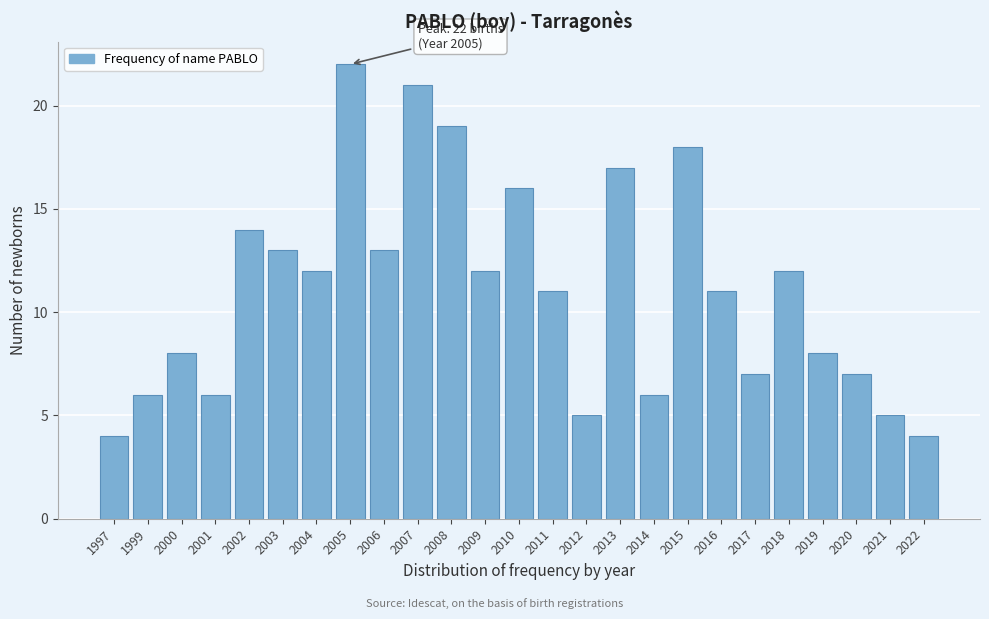

Reading left to right, list all the values displayed in this chart.

1997=4	1999=6	2000=8	2001=6	2002=14	2003=13	2004=12	2005=22	2006=13	2007=21	2008=19	2009=12	2010=16	2011=11	2012=5	2013=17	2014=6	2015=18	2016=11	2017=7	2018=12	2019=8	2020=7	2021=5	2022=4